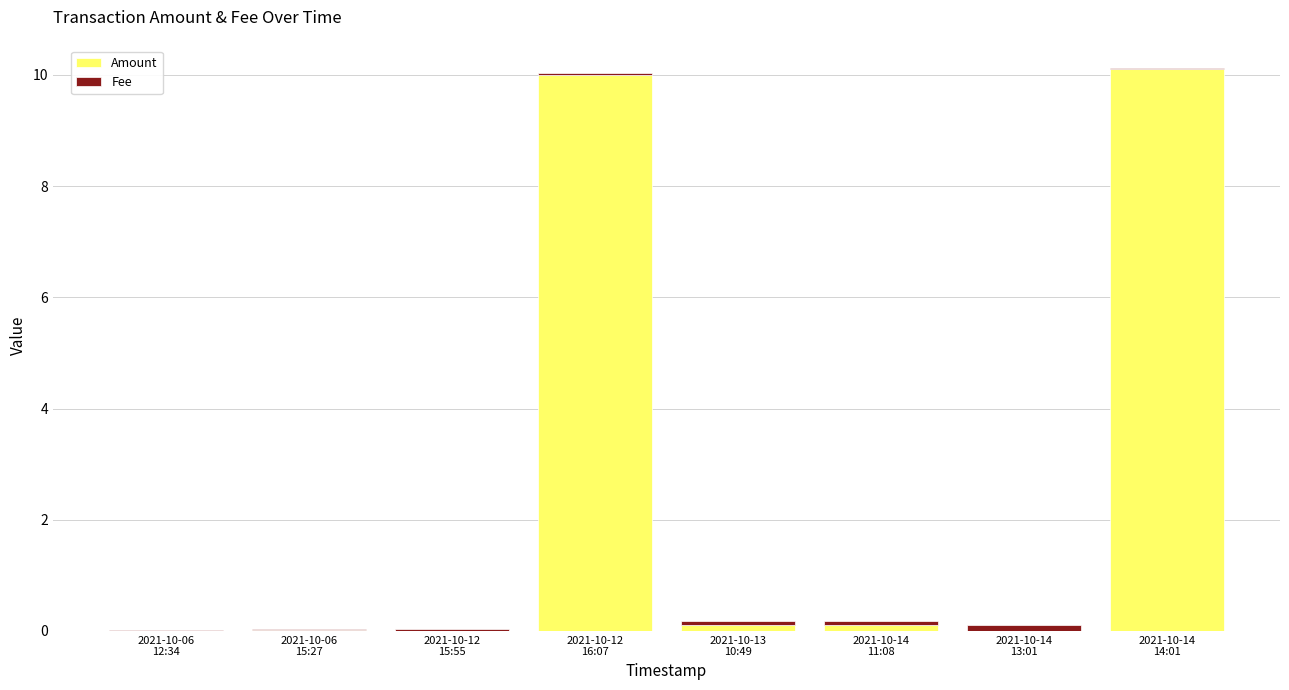

What is the sum of the Amount values at 2021-10-06
12:34 and 2021-10-14
11:08?

0.1